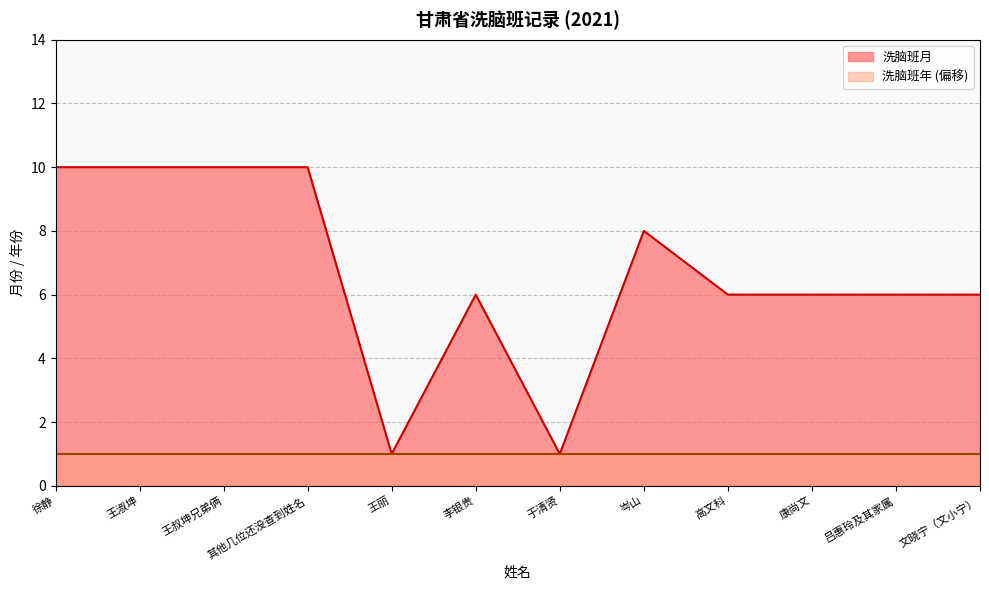

Reading left to right, list all the values displayed in this chart.

徐静=10	王淑坤=10	王叔坤兄弟俩=10	其他几位还没查到姓名=10	王丽=1	李银贵=6	于清贤=1	岑山=8	高文科=6	康尚文=6	吕惠玲及其家属=6	文晓宁（文小宁）=6